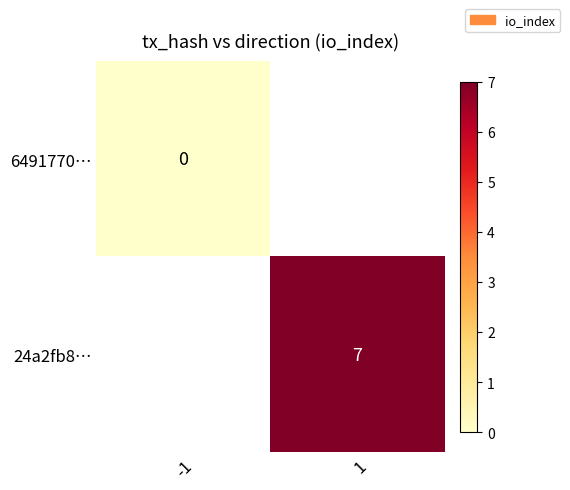

Is it true that 24a2fb8… equals 4 at 1?

False